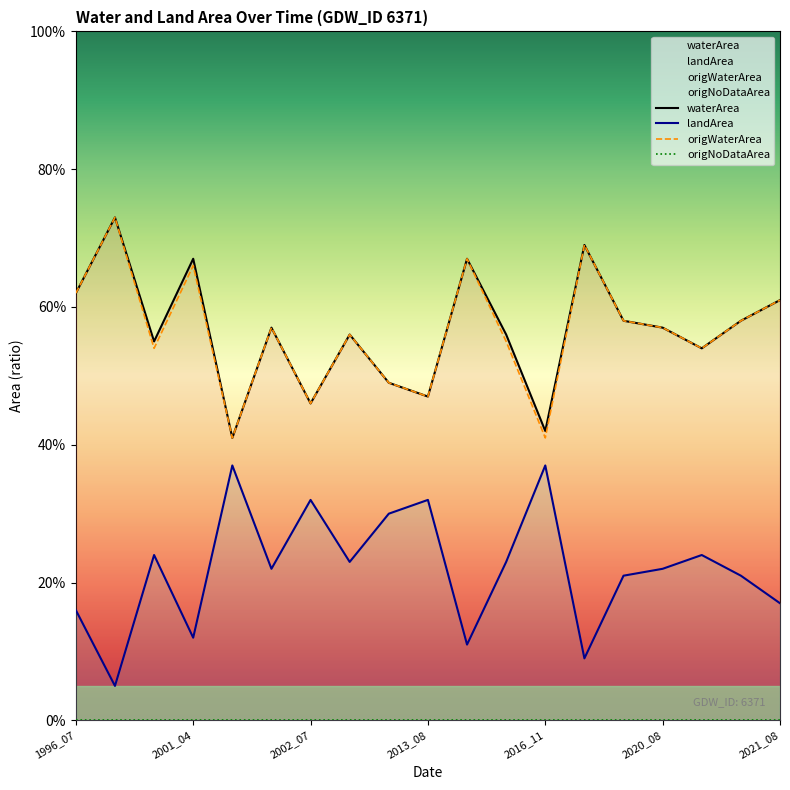

List the labels in order of waterArea value, largest first.

1996_11, 2017_09, 2001_04, 2015_10, 1996_07, 2021_08, 2018_06, 2021_07, 2002_03, 2020_08, 2002_08, 2016_06, 2000_08, 2021_06, 2002_10, 2013_08, 2002_07, 2016_11, 2001_07